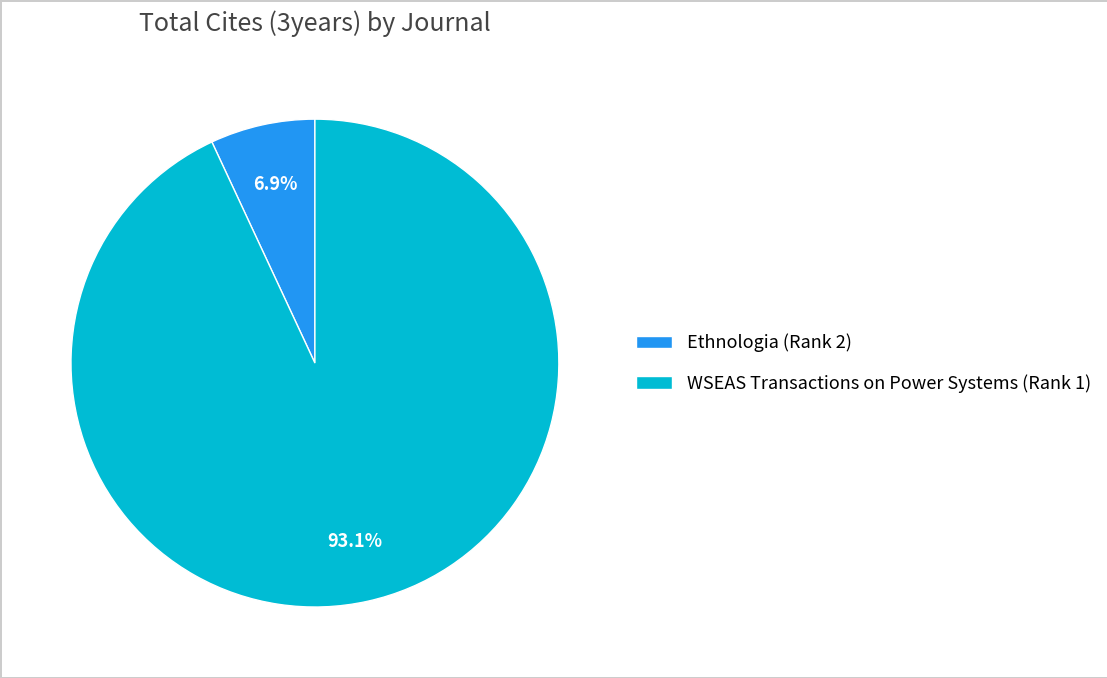

How many slices are in this pie chart?

2